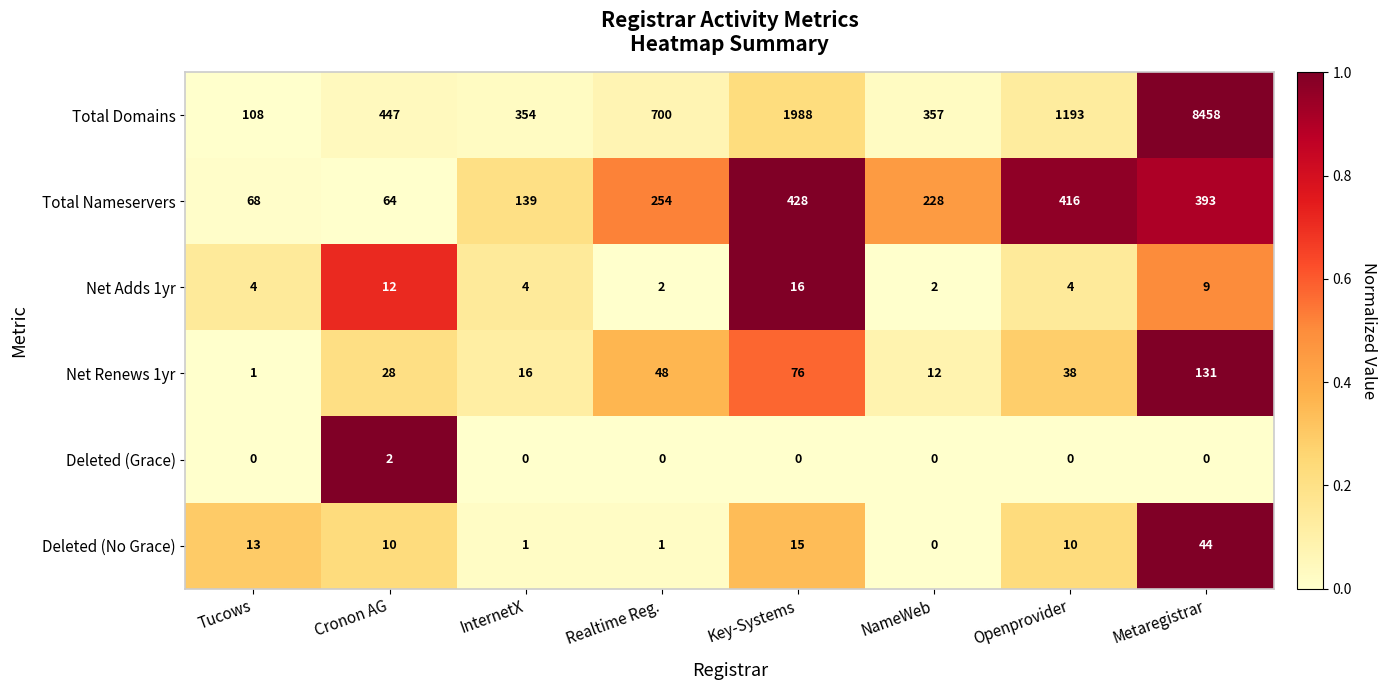

Is the value of Deleted (No Grace) at Openprovider greater than the value of Total Domains at Key-Systems?

No